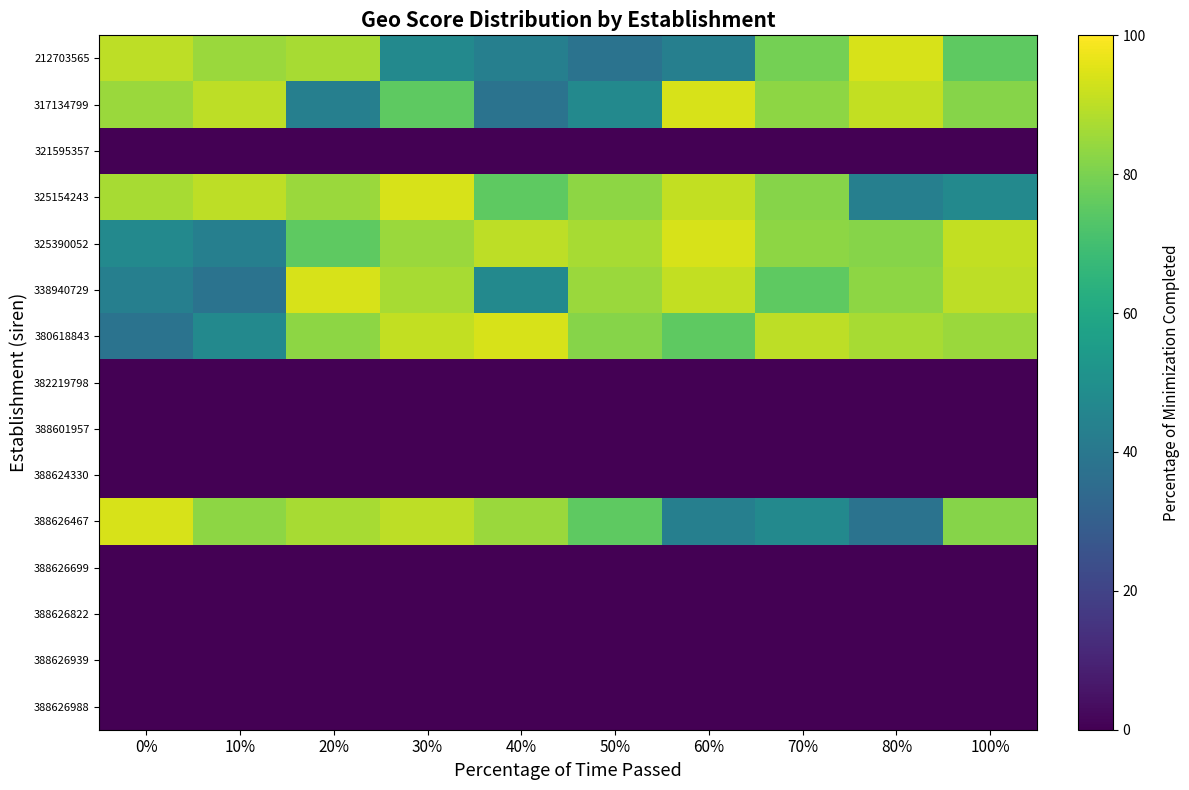

At how many categories does at least one series exceed 55?

10